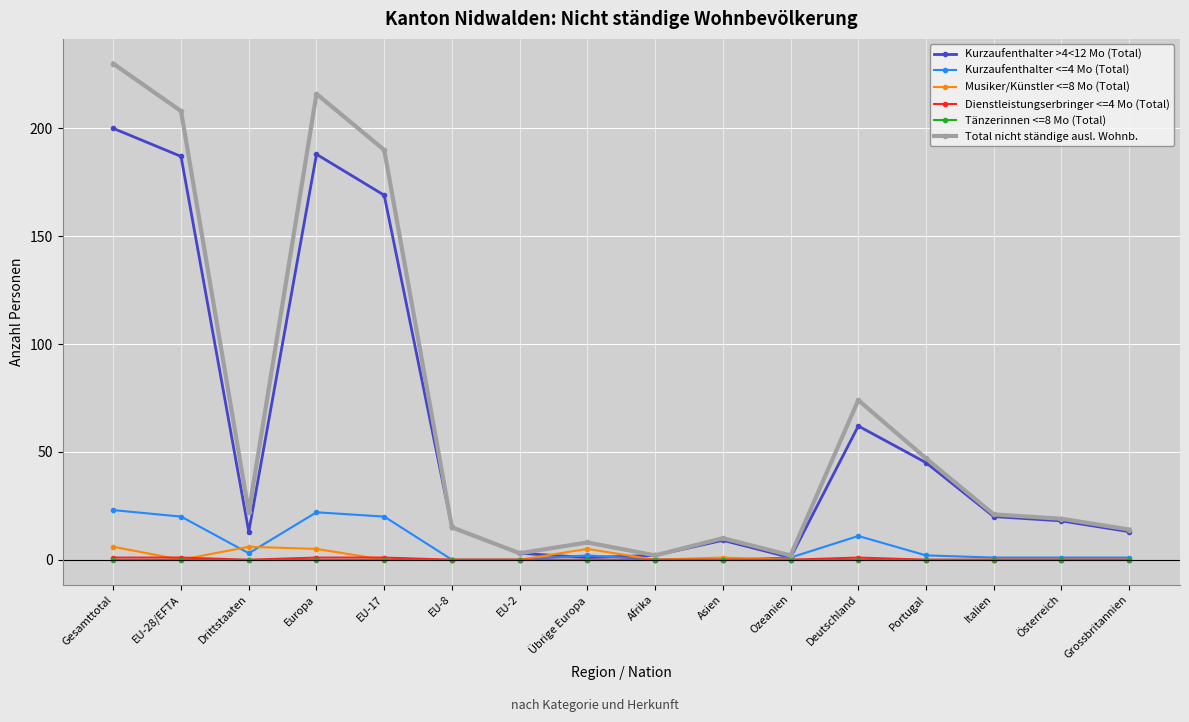

Is it true that Dienstleistungserbringer <=4 Mo (Total) equals 0 at Ozeanien?

True